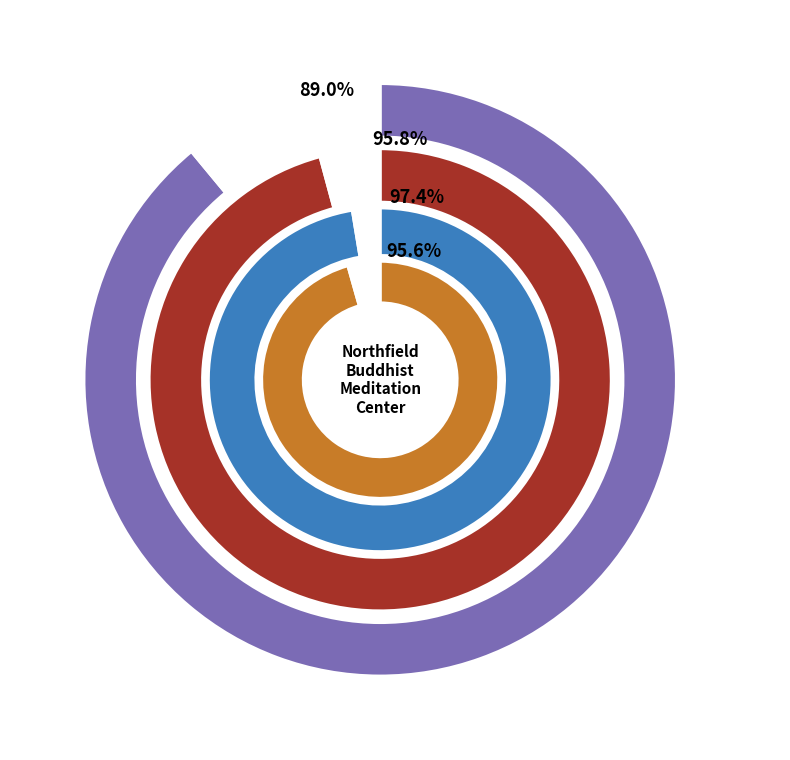

Does 1985 represent more than half of the total?

No